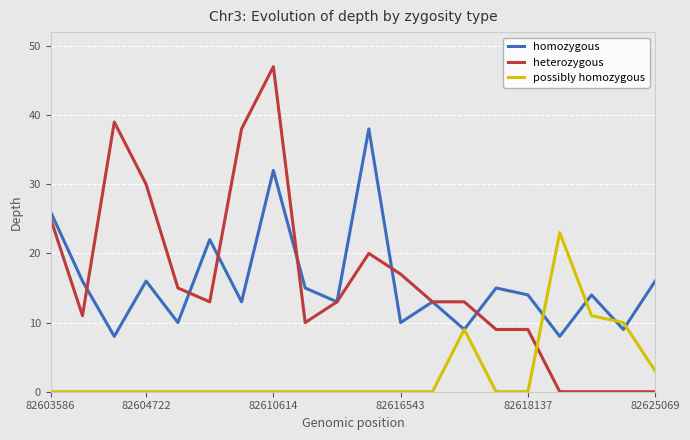

What is the maximum value shown in the chart?

47